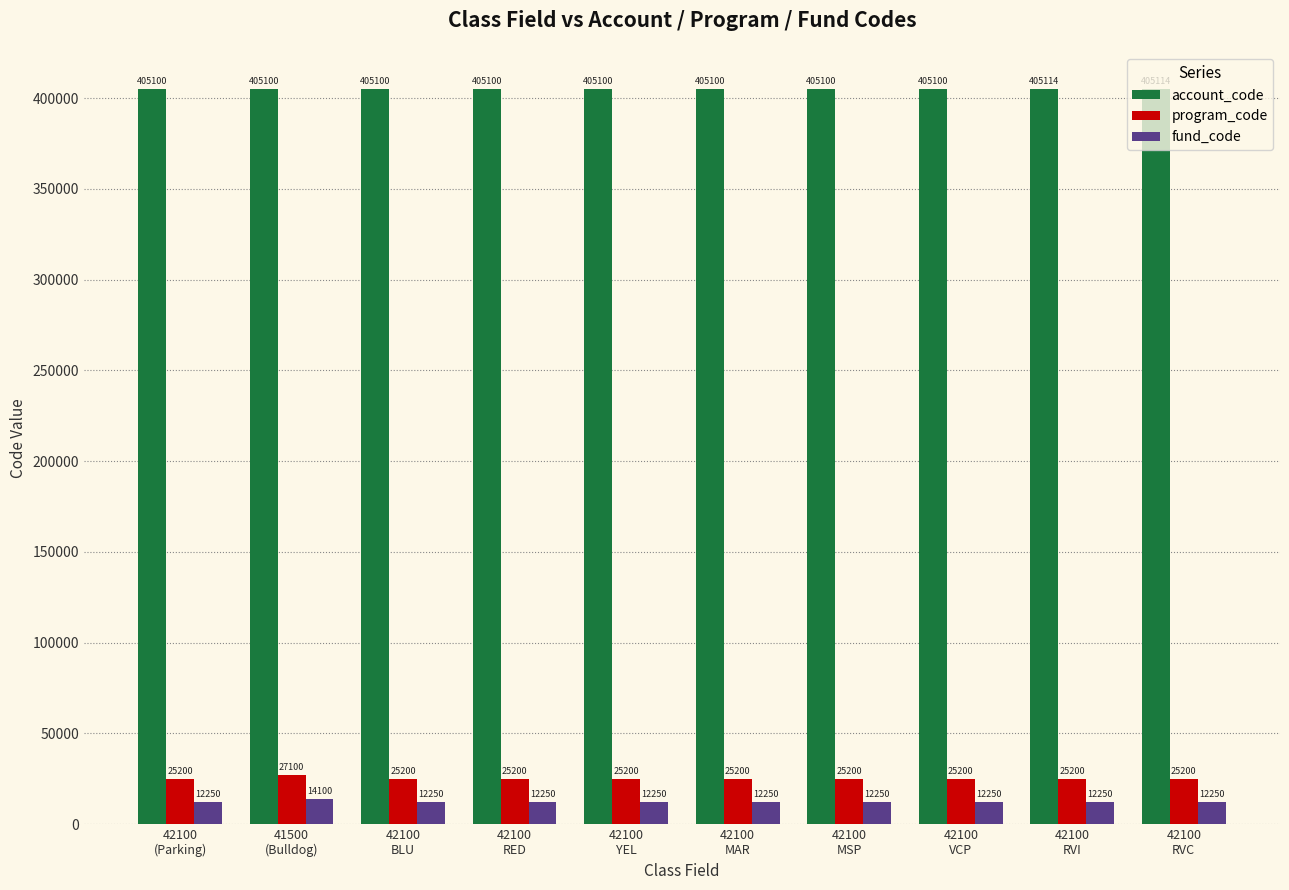

How many groups of bars are there?

10